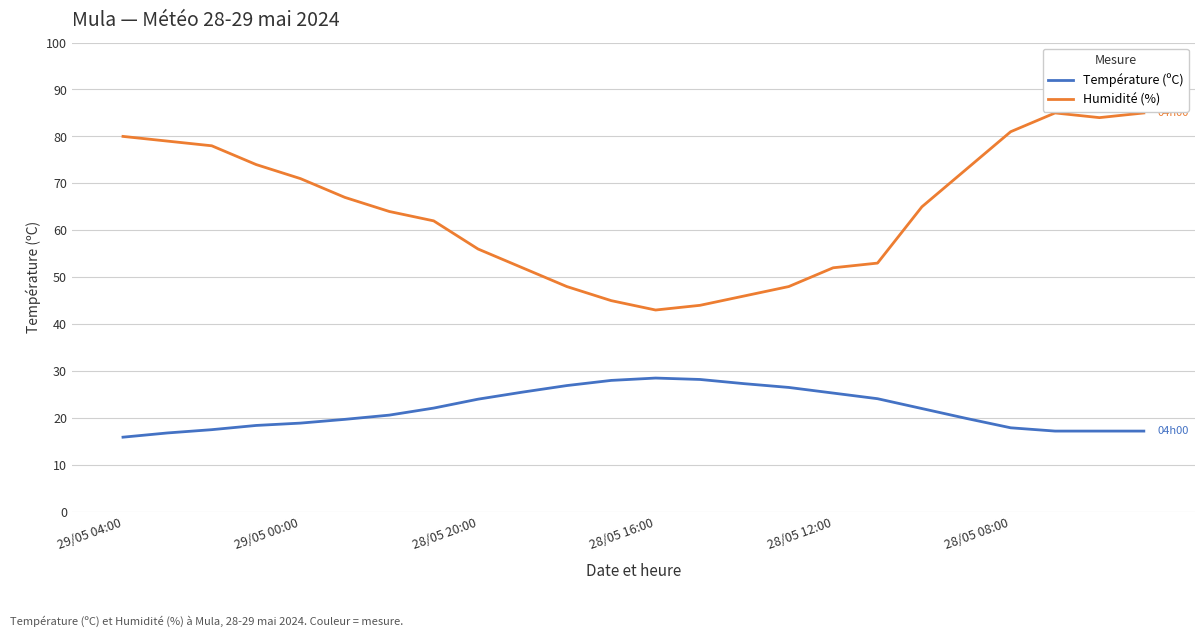

Rank the series by their maximum value, from lowest to highest.

Température (ºC), Humidité (%)